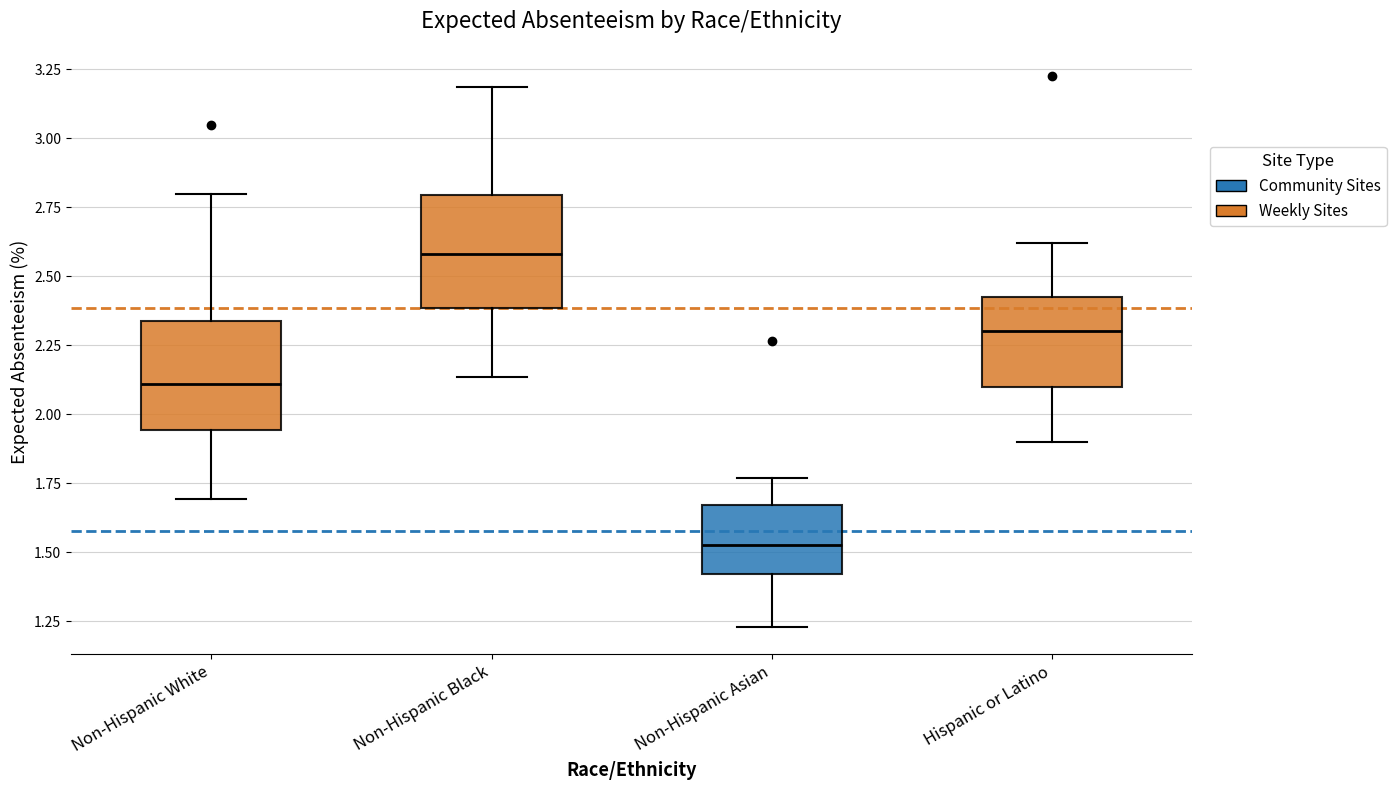

Reading left to right, read every box against the y-axis: the position of its median line, the range the box covers, and the ends of its whiskers. The values are not printed on the chart, so give them approximately, as read against the axis.

Non-Hispanic White: median 2.10, box 1.95 to 2.35, whiskers 1.70 to 2.80
Non-Hispanic Black: median 2.60, box 2.40 to 2.80, whiskers 2.15 to 3.20
Non-Hispanic Asian: median 1.50, box 1.40 to 1.65, whiskers 1.25 to 1.75
Hispanic or Latino: median 2.30, box 2.10 to 2.45, whiskers 1.90 to 2.60